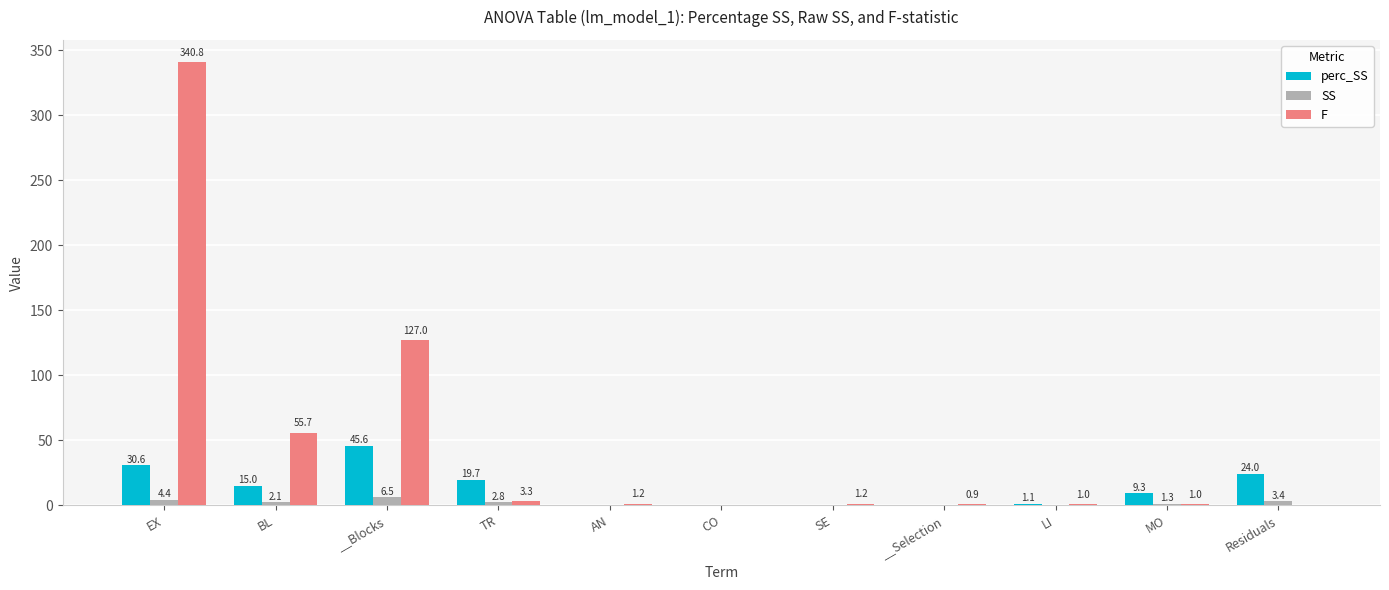

What is the highest value of the SS series?

6.5